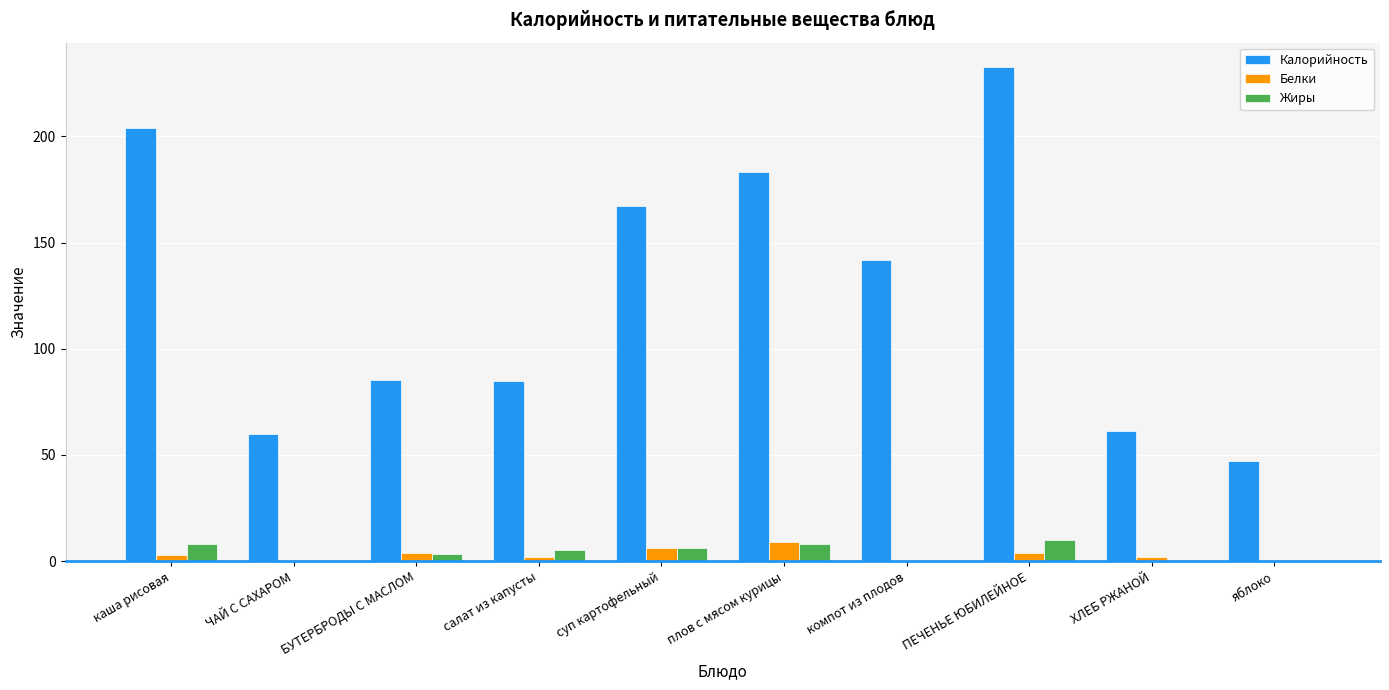

Is it true that Калорийность equals 93.1 at ЧАЙ С САХАРОМ?

False